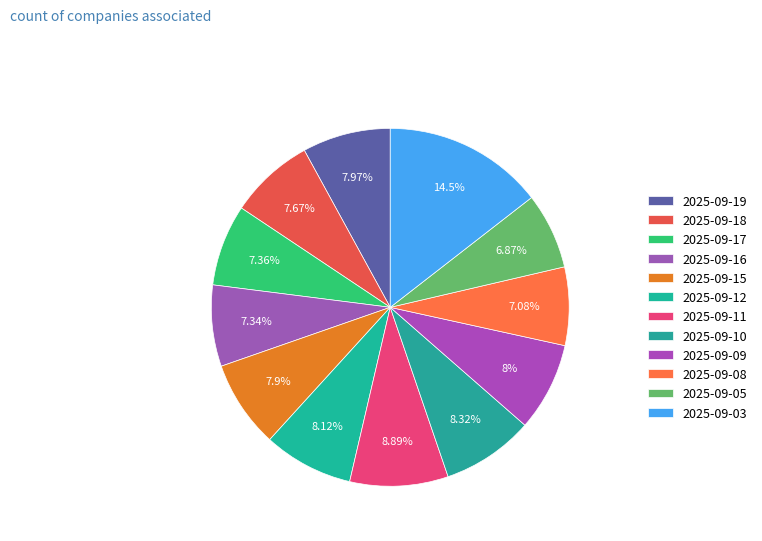

To the nearest percent, what portion does 2025-09-09 represent?

8%